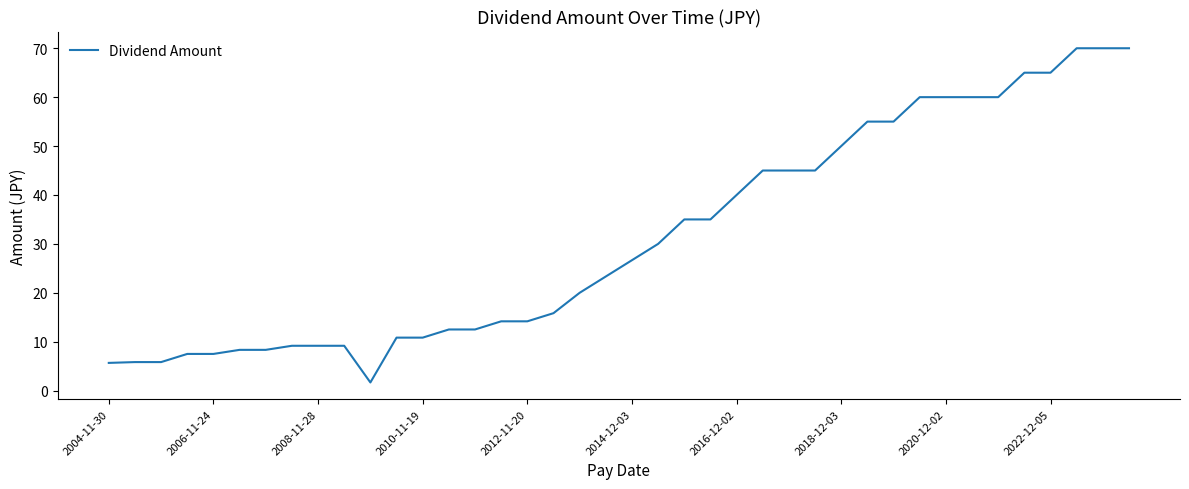

What is the greatest value displayed?

70.0